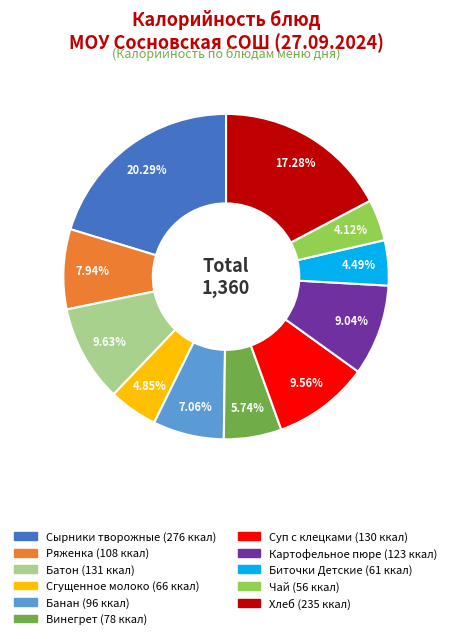

How many segments does this pie chart have?

11